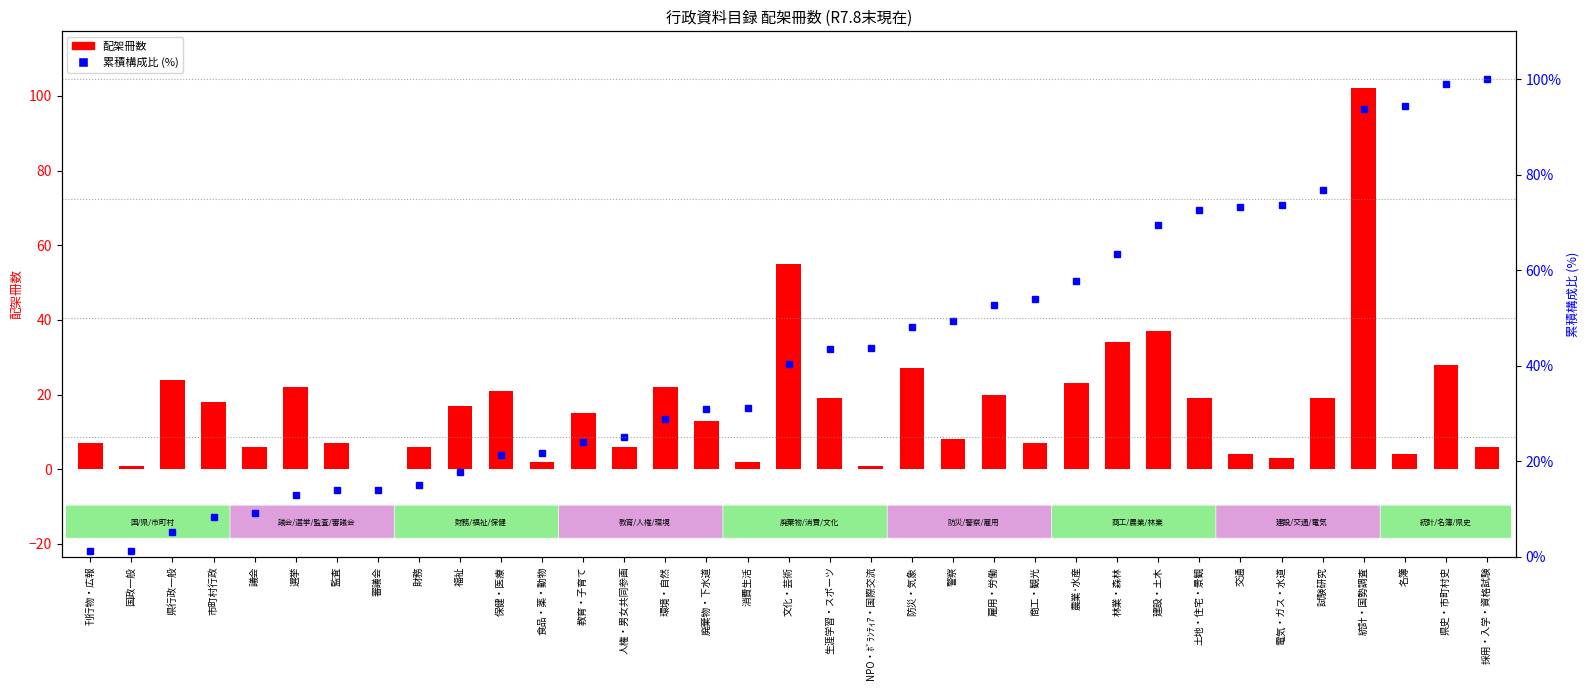

List the labels in order of 配架冊数 value, largest first.

統計・国勢調査, 文化・芸術, 建設・土木, 林業・森林, 県史・市町村史, 防災・気象, 県行政一般, 農業･水産, 選挙, 環境・自然, 保健・医療, 雇用・労働, 生涯学習・スポーツ, 土地・住宅・景観, 試験研究, 市町村行政, 福祉, 教育・子育て, 廃棄物・下水道, 警察, 刊行物・広報, 監査, 商工・観光, 議会, 財務, 人権・男女共同参画, 採用・入学・資格試験, 交通, 名簿, 電気・ガス・水道, 食品・薬・動物, 消費生活, 国政一般, NPO・ﾎﾞﾗﾝﾃｨｱ・国際交流, 審議会